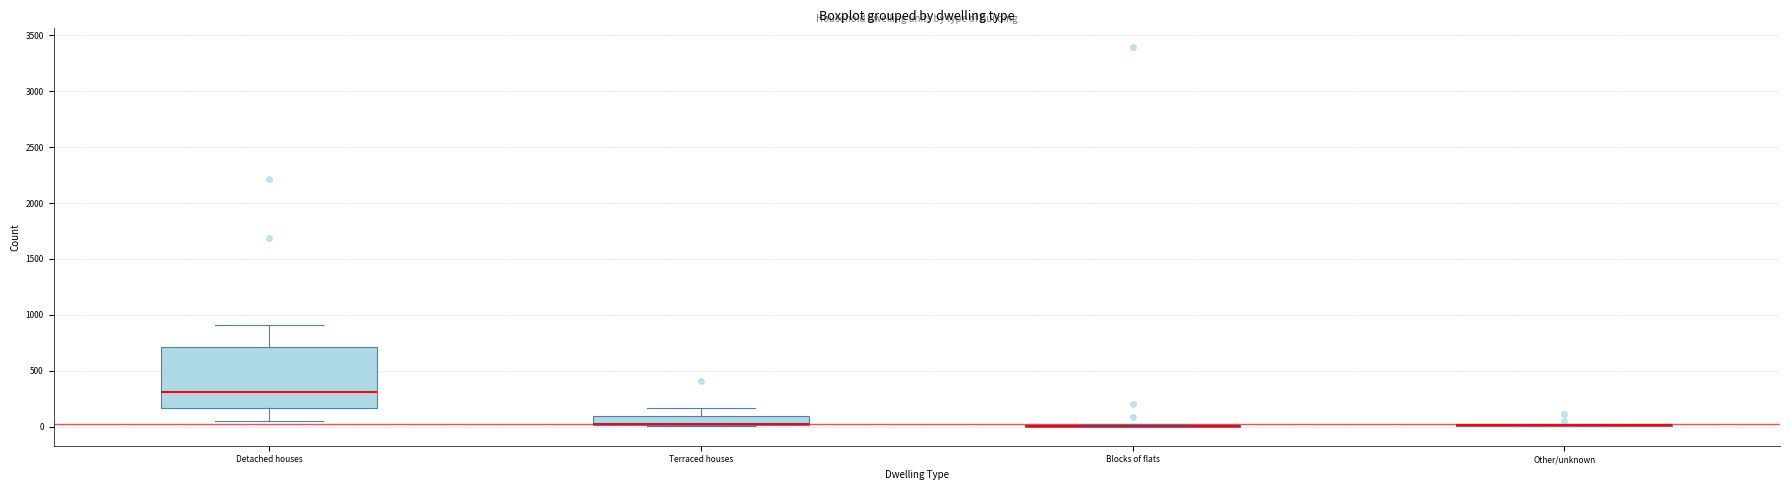

Which box is the tallest, from its lower edge to its upper edge?

Detached houses